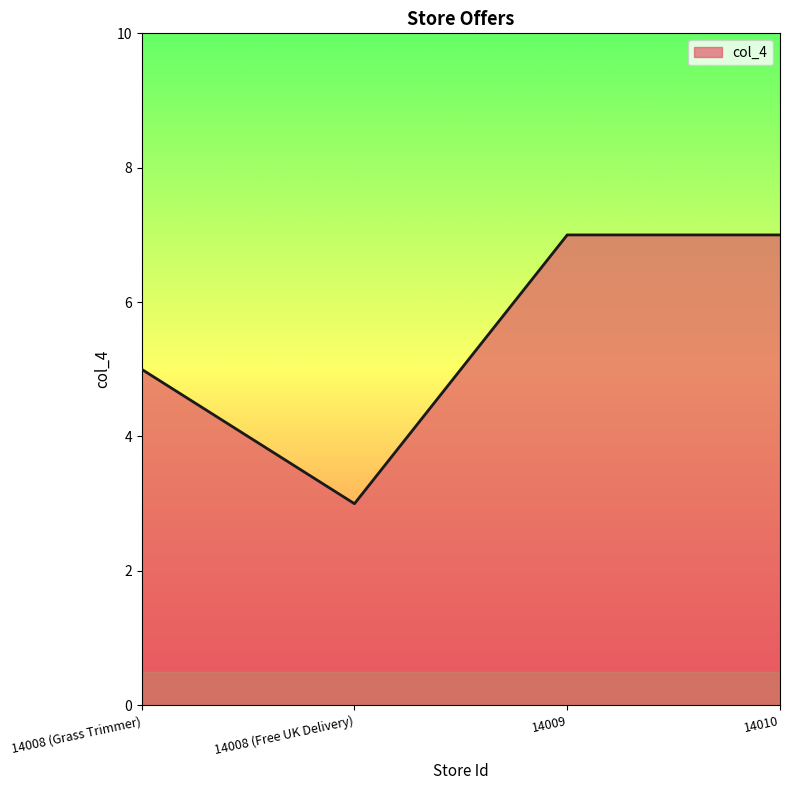

How many lines are shown in the chart?

1